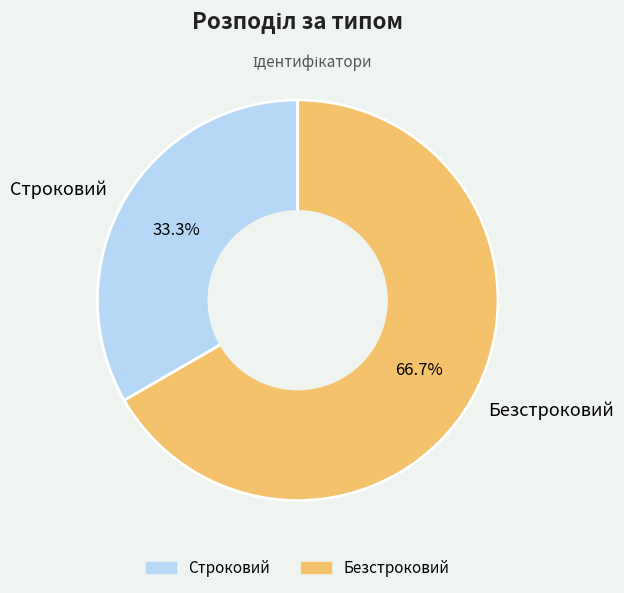

Approximately how many times larger is the value at Строковий compared to Безстроковий?

0.5